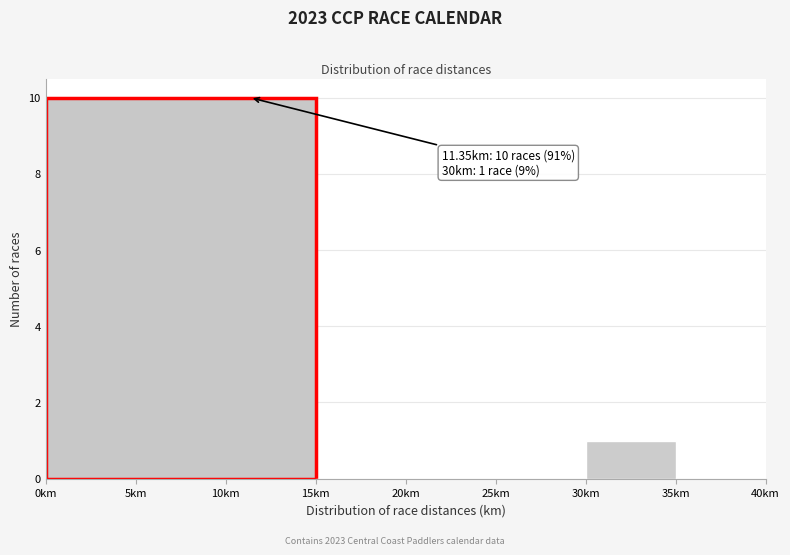

Over which range of the x-axis is the bar tallest?

0 to 15